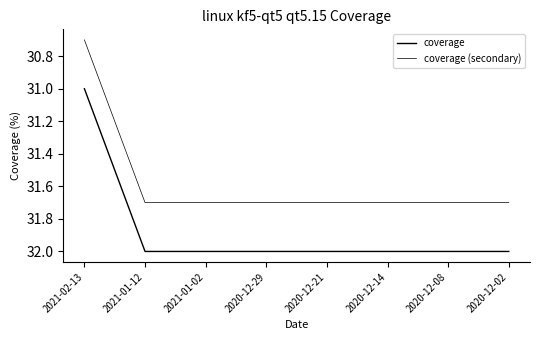

How many lines are shown in the chart?

2